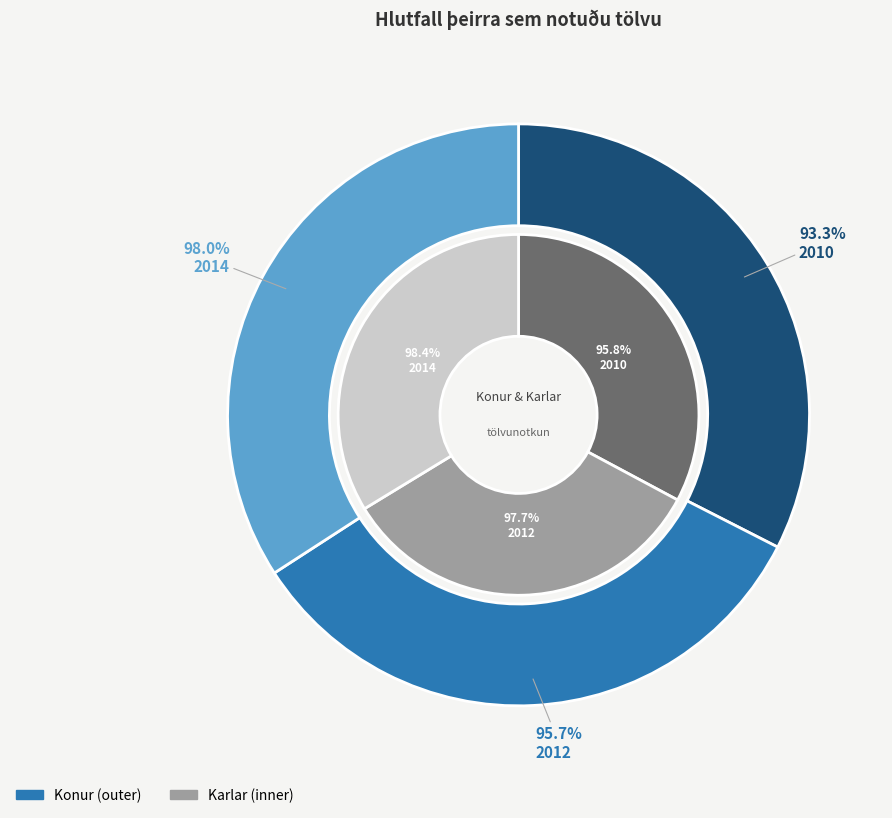

Which category has the smallest portion of the pie?

2010